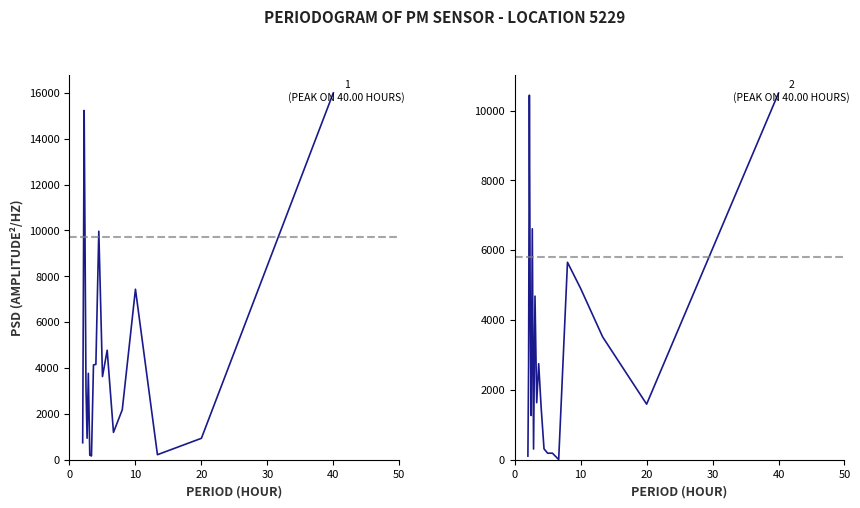

Rank the series by their average value, from lowest to highest.

P2, P1